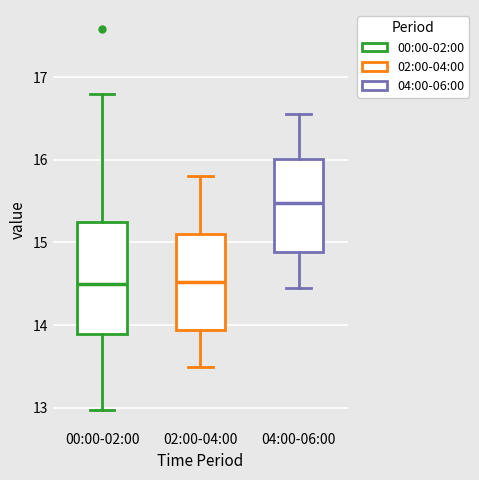

Which box is the tallest, from its lower edge to its upper edge?

00:00-02:00